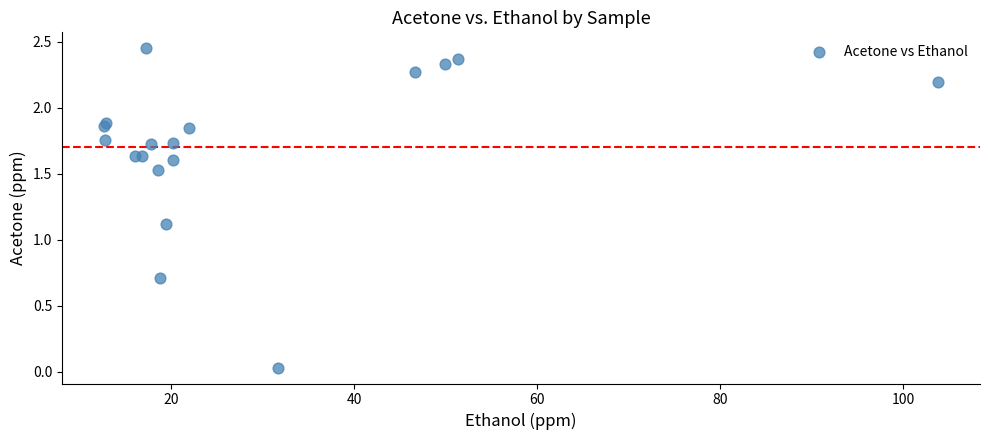

What Y value in the scatter plot is closest to 1?

1.1